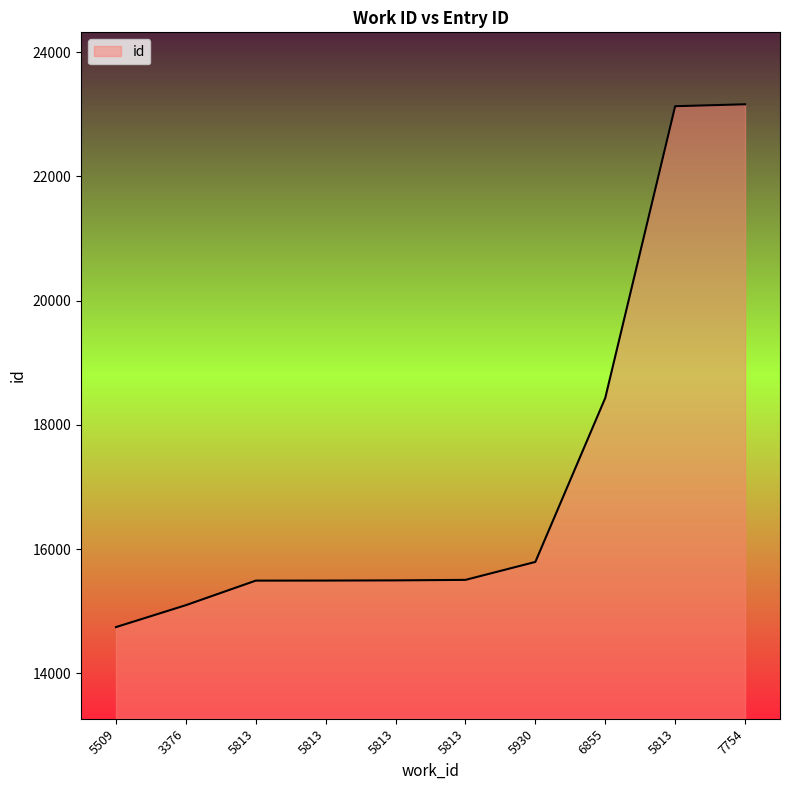

How many lines are shown in the chart?

1